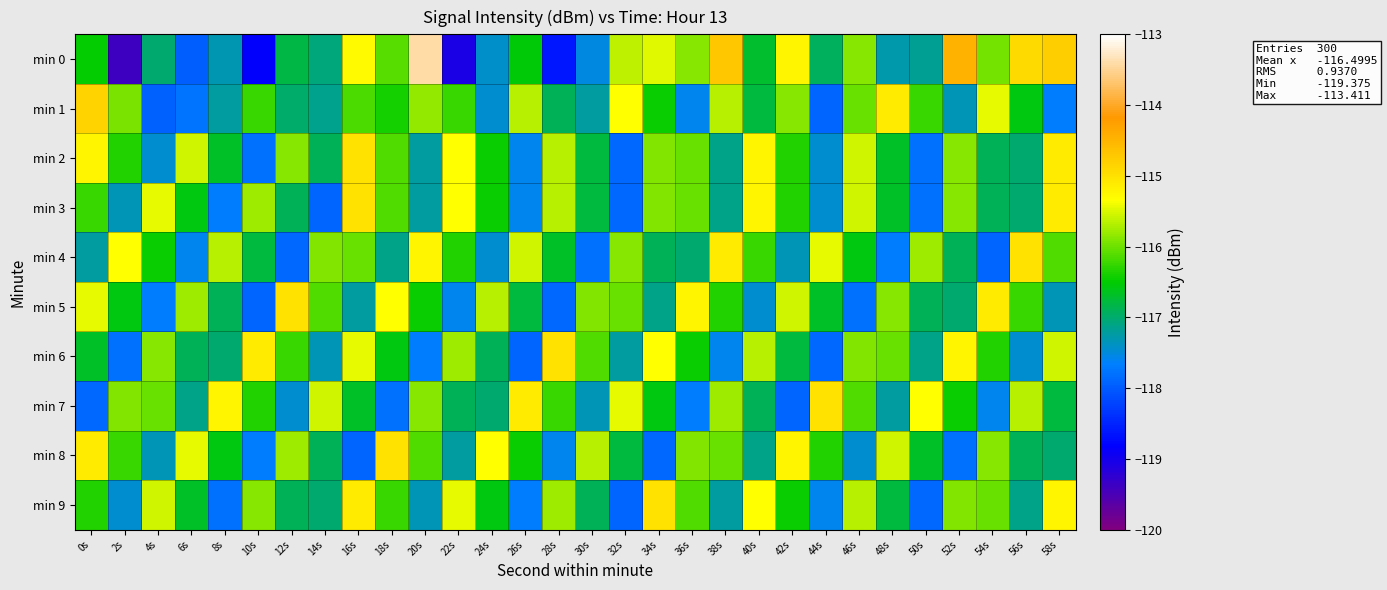

Reading left to right, list all the values displayed in this chart.

min 0: 0s=-116.5	2s=-119.4	4s=-117.0	6s=-118.0	8s=-117.3	10s=-118.8	12s=-116.8	14s=-117.1	16s=-115.3	18s=-116.1	20s=-113.4	22s=-119.1	24s=-117.4	26s=-116.6	28s=-118.6	30s=-117.5	32s=-115.6	34s=-115.5	36s=-115.9	38s=-114.7	40s=-116.7	42s=-115.2	44s=-116.9	46s=-115.9	48s=-117.3	50s=-117.2	52s=-114.5	54s=-116.0	56s=-114.9	58s=-114.8
min 1: 0s=-114.9	2s=-115.9	4s=-117.9	6s=-117.8	8s=-117.2	10s=-116.2	12s=-117.0	14s=-117.1	16s=-116.2	18s=-116.4	20s=-115.8	22s=-116.2	24s=-117.5	26s=-115.7	28s=-116.9	30s=-117.2	32s=-115.3	34s=-116.5	36s=-117.6	38s=-115.7	40s=-116.8	42s=-115.9	44s=-117.9	46s=-116.0	48s=-115.1	50s=-116.2	52s=-117.3	54s=-115.5	56s=-116.6	58s=-117.7
min 2: 0s=-115.2	2s=-116.3	4s=-117.5	6s=-115.6	8s=-116.7	10s=-117.8	12s=-115.9	14s=-116.9	16s=-115.0	18s=-116.1	20s=-117.2	22s=-115.3	24s=-116.5	26s=-117.6	28s=-115.7	30s=-116.8	32s=-117.9	34s=-115.9	36s=-116.0	38s=-117.1	40s=-115.2	42s=-116.3	44s=-117.5	46s=-115.6	48s=-116.7	50s=-117.8	52s=-115.9	54s=-116.9	56s=-117.0	58s=-115.1
min 3: 0s=-116.2	2s=-117.3	4s=-115.5	6s=-116.6	8s=-117.7	10s=-115.8	12s=-116.9	14s=-117.9	16s=-115.0	18s=-116.1	20s=-117.2	22s=-115.3	24s=-116.5	26s=-117.6	28s=-115.7	30s=-116.8	32s=-117.9	34s=-115.9	36s=-116.0	38s=-117.1	40s=-115.2	42s=-116.3	44s=-117.5	46s=-115.6	48s=-116.7	50s=-117.8	52s=-115.9	54s=-116.9	56s=-117.0	58s=-115.1
min 4: 0s=-117.2	2s=-115.3	4s=-116.5	6s=-117.6	8s=-115.7	10s=-116.8	12s=-117.9	14s=-115.9	16s=-116.0	18s=-117.1	20s=-115.2	22s=-116.3	24s=-117.5	26s=-115.6	28s=-116.7	30s=-117.8	32s=-115.9	34s=-116.9	36s=-117.0	38s=-115.1	40s=-116.2	42s=-117.3	44s=-115.5	46s=-116.6	48s=-117.7	50s=-115.8	52s=-116.9	54s=-117.9	56s=-115.0	58s=-116.1
min 5: 0s=-115.5	2s=-116.6	4s=-117.7	6s=-115.8	8s=-116.9	10s=-117.9	12s=-115.0	14s=-116.1	16s=-117.2	18s=-115.3	20s=-116.5	22s=-117.6	24s=-115.7	26s=-116.8	28s=-117.9	30s=-115.9	32s=-116.0	34s=-117.1	36s=-115.2	38s=-116.3	40s=-117.5	42s=-115.6	44s=-116.7	46s=-117.8	48s=-115.9	50s=-116.9	52s=-117.0	54s=-115.1	56s=-116.2	58s=-117.3
min 6: 0s=-116.7	2s=-117.8	4s=-115.9	6s=-116.9	8s=-117.0	10s=-115.1	12s=-116.2	14s=-117.3	16s=-115.5	18s=-116.6	20s=-117.7	22s=-115.8	24s=-116.9	26s=-117.9	28s=-115.0	30s=-116.1	32s=-117.2	34s=-115.3	36s=-116.5	38s=-117.6	40s=-115.7	42s=-116.8	44s=-117.9	46s=-115.9	48s=-116.0	50s=-117.1	52s=-115.2	54s=-116.3	56s=-117.5	58s=-115.6
min 7: 0s=-117.9	2s=-115.9	4s=-116.0	6s=-117.1	8s=-115.2	10s=-116.3	12s=-117.5	14s=-115.6	16s=-116.7	18s=-117.8	20s=-115.9	22s=-116.9	24s=-117.0	26s=-115.1	28s=-116.2	30s=-117.3	32s=-115.5	34s=-116.6	36s=-117.7	38s=-115.8	40s=-116.9	42s=-117.9	44s=-115.0	46s=-116.1	48s=-117.2	50s=-115.3	52s=-116.5	54s=-117.6	56s=-115.7	58s=-116.8
min 8: 0s=-115.1	2s=-116.2	4s=-117.3	6s=-115.5	8s=-116.6	10s=-117.7	12s=-115.8	14s=-116.9	16s=-117.9	18s=-115.0	20s=-116.1	22s=-117.2	24s=-115.3	26s=-116.5	28s=-117.6	30s=-115.7	32s=-116.8	34s=-117.9	36s=-115.9	38s=-116.0	40s=-117.1	42s=-115.2	44s=-116.3	46s=-117.5	48s=-115.6	50s=-116.7	52s=-117.8	54s=-115.9	56s=-116.9	58s=-117.0
min 9: 0s=-116.3	2s=-117.5	4s=-115.6	6s=-116.7	8s=-117.8	10s=-115.9	12s=-116.9	14s=-117.0	16s=-115.1	18s=-116.2	20s=-117.3	22s=-115.5	24s=-116.6	26s=-117.7	28s=-115.8	30s=-116.9	32s=-117.9	34s=-115.0	36s=-116.1	38s=-117.2	40s=-115.3	42s=-116.5	44s=-117.6	46s=-115.7	48s=-116.8	50s=-117.9	52s=-115.9	54s=-116.0	56s=-117.1	58s=-115.2